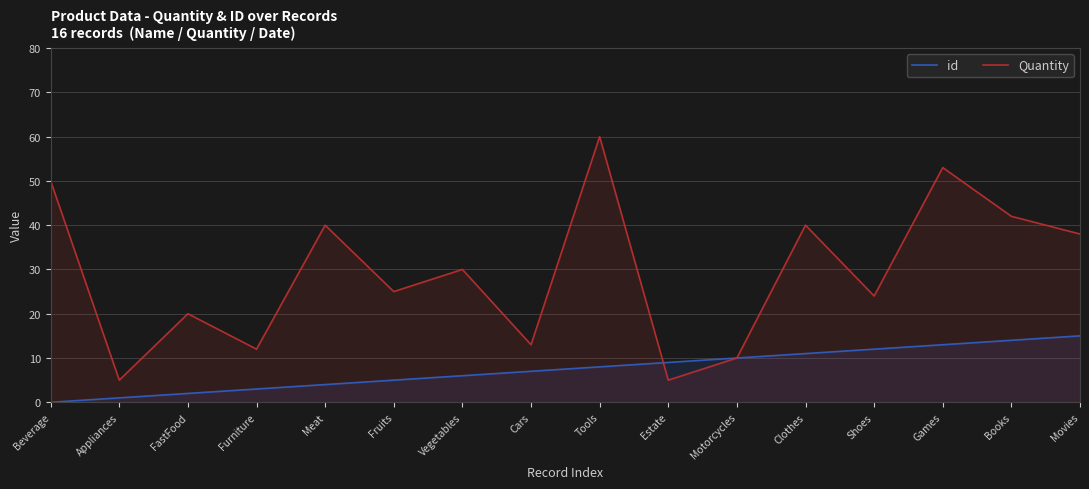

How many categories are shown in the chart?

16